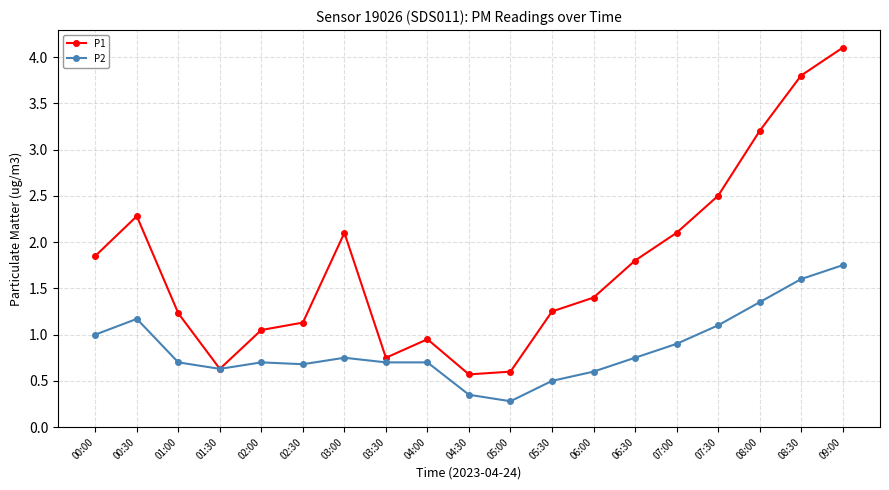

At which category is the sum across all series the highest?

09:00